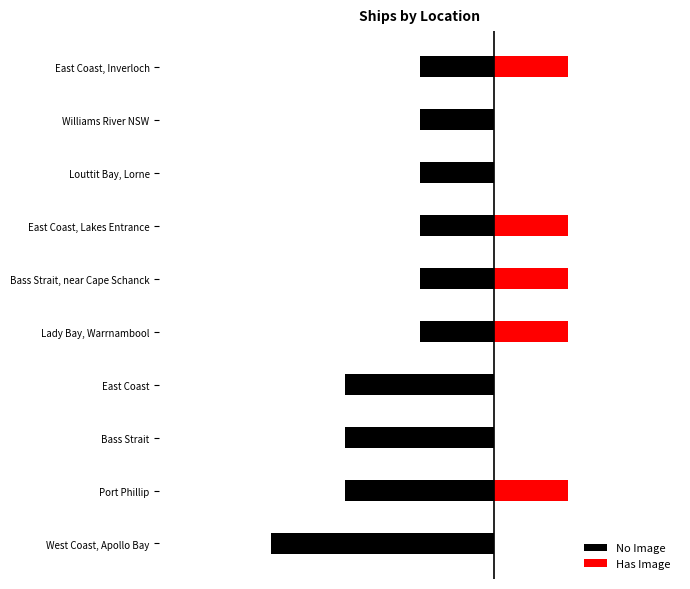

What is the value of the Has Image bar at the 6th from the left?

1